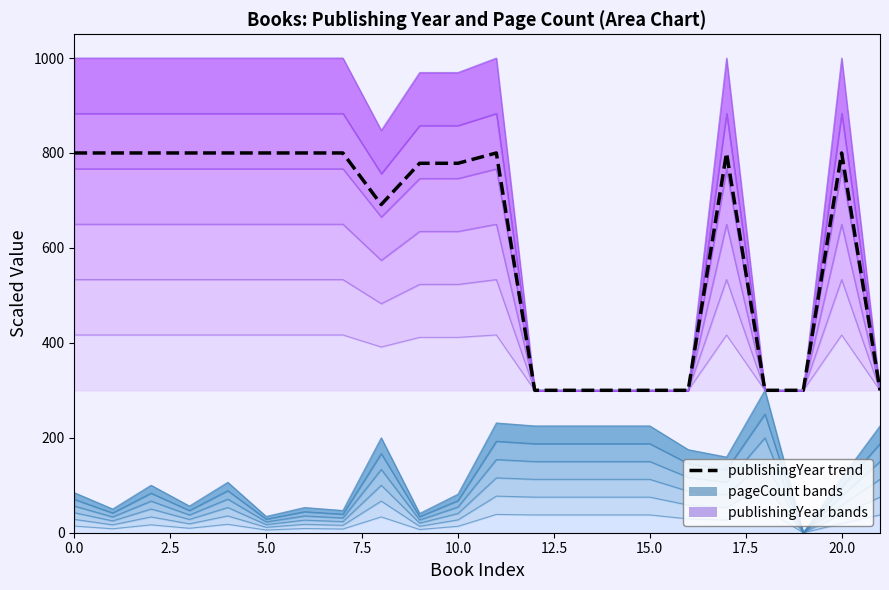

How many data points are above 799?

11